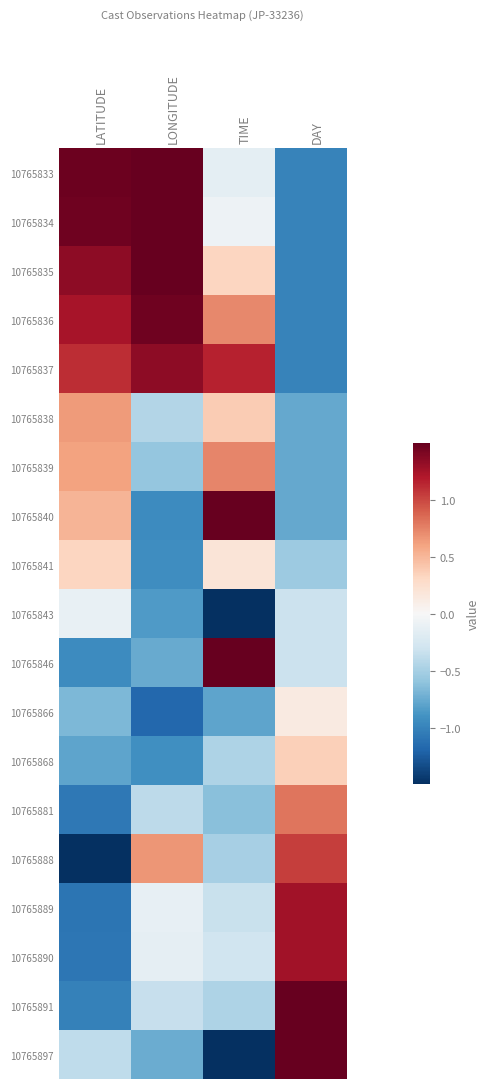

What is the difference between the highest and lowest values at TIME?

3.0